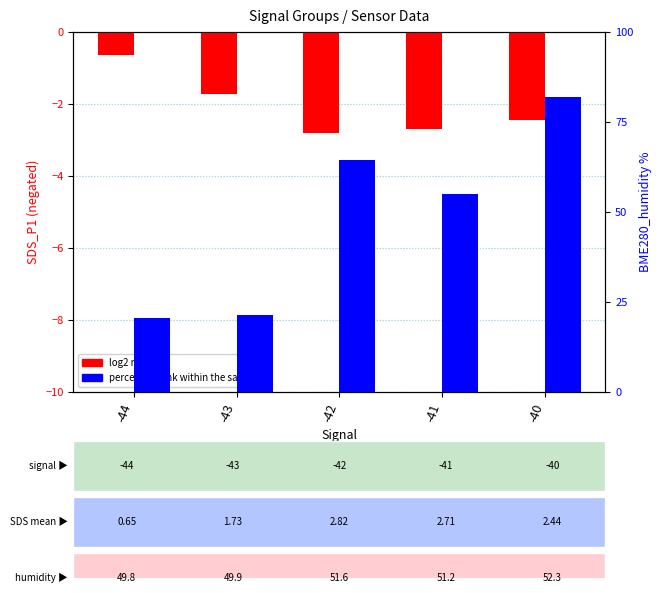

What is the value of the percentile rank within the sample bar at the 3rd from the left?

64.4